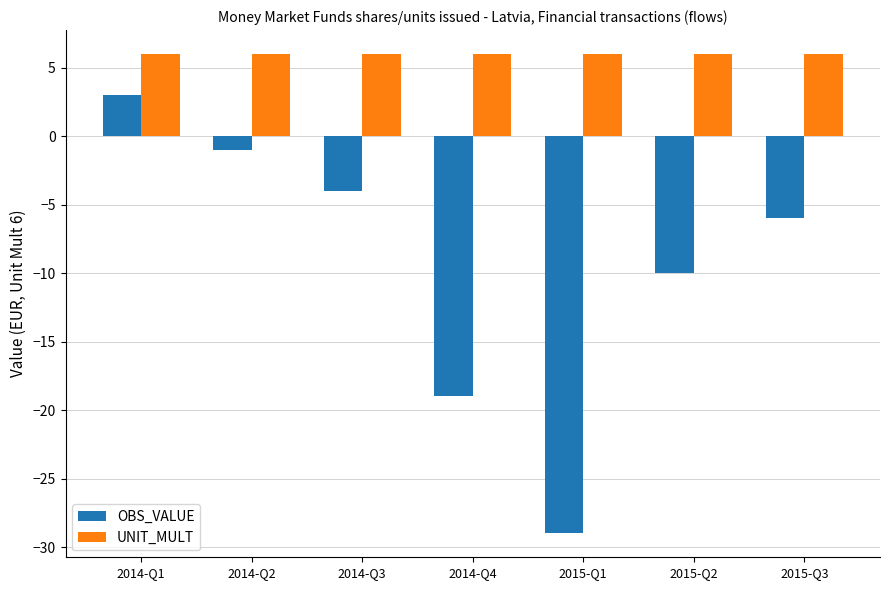

What is the total value across all series at 2014-Q1?

9